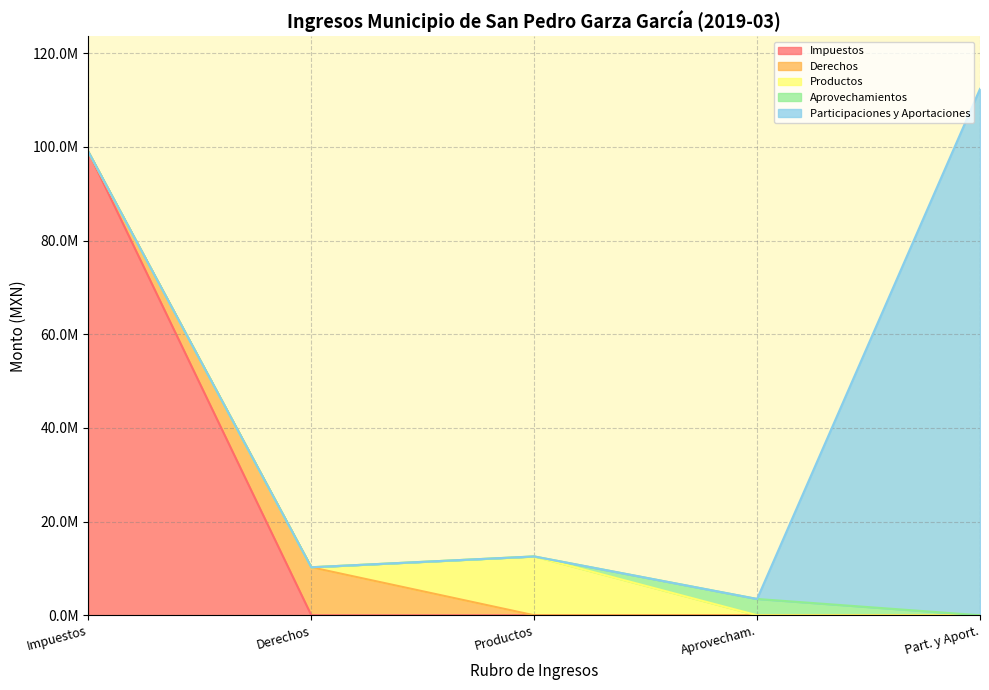

The value of Participaciones y Aportaciones at Accesorios is -48895606.3. True or false?

False